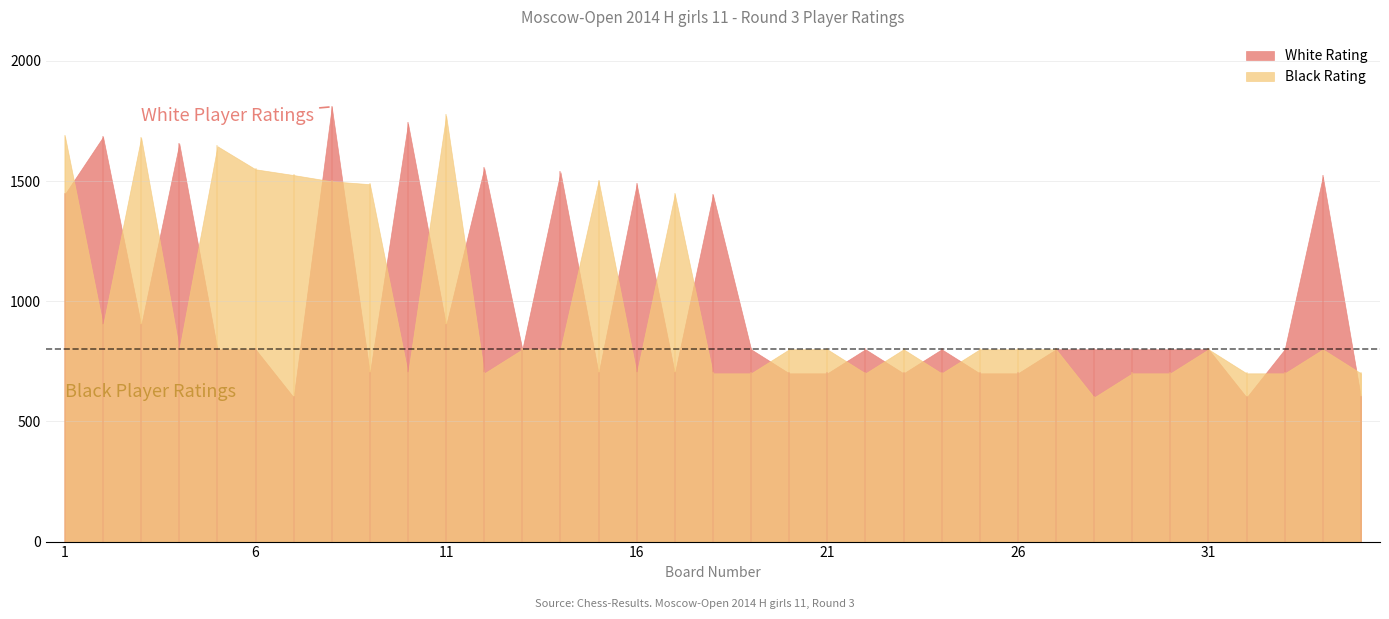

Is it true that White Rating equals 1487 at 16?

True